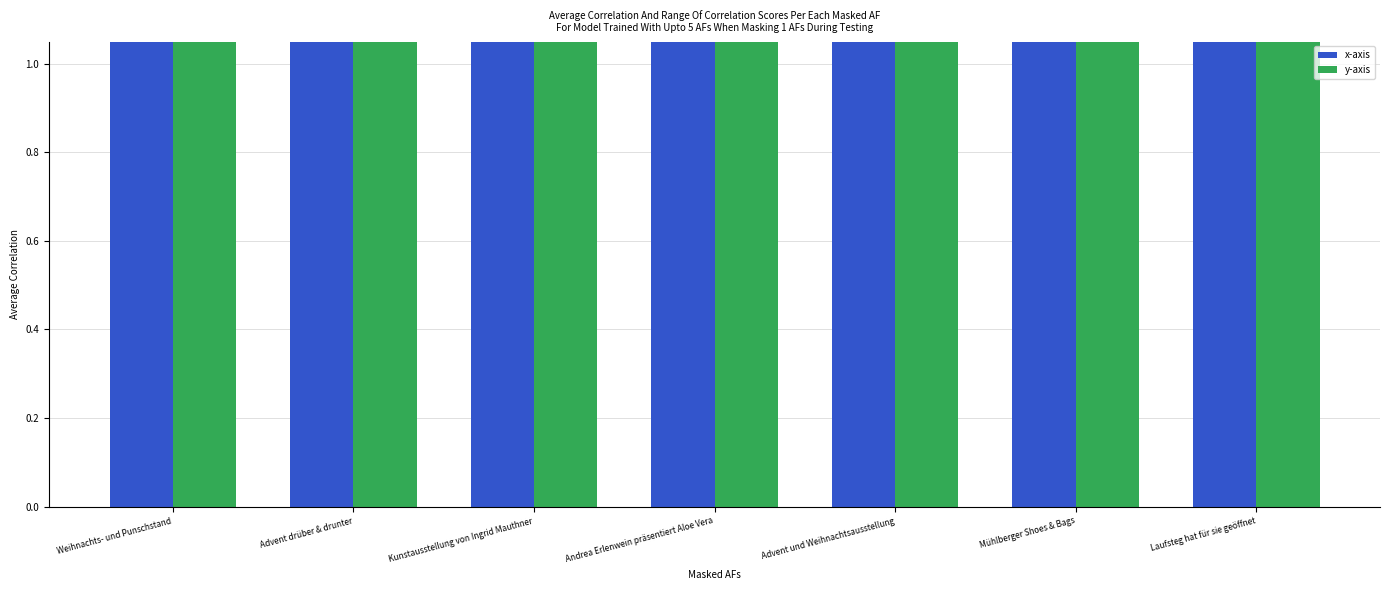

How many data points in x-axis are above 13?

3